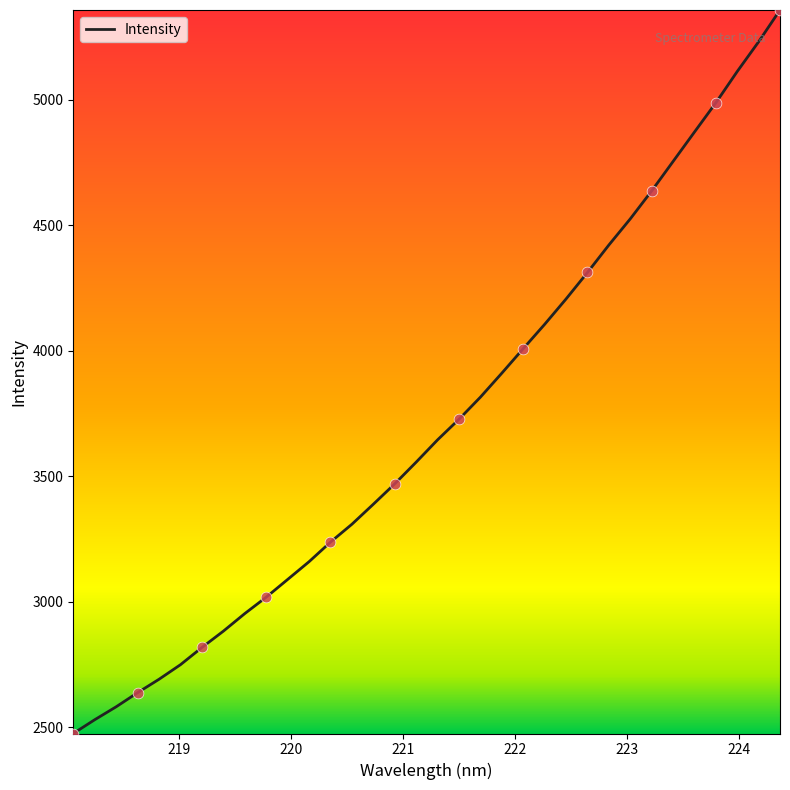

What is the minimum value shown in the chart?

2474.1